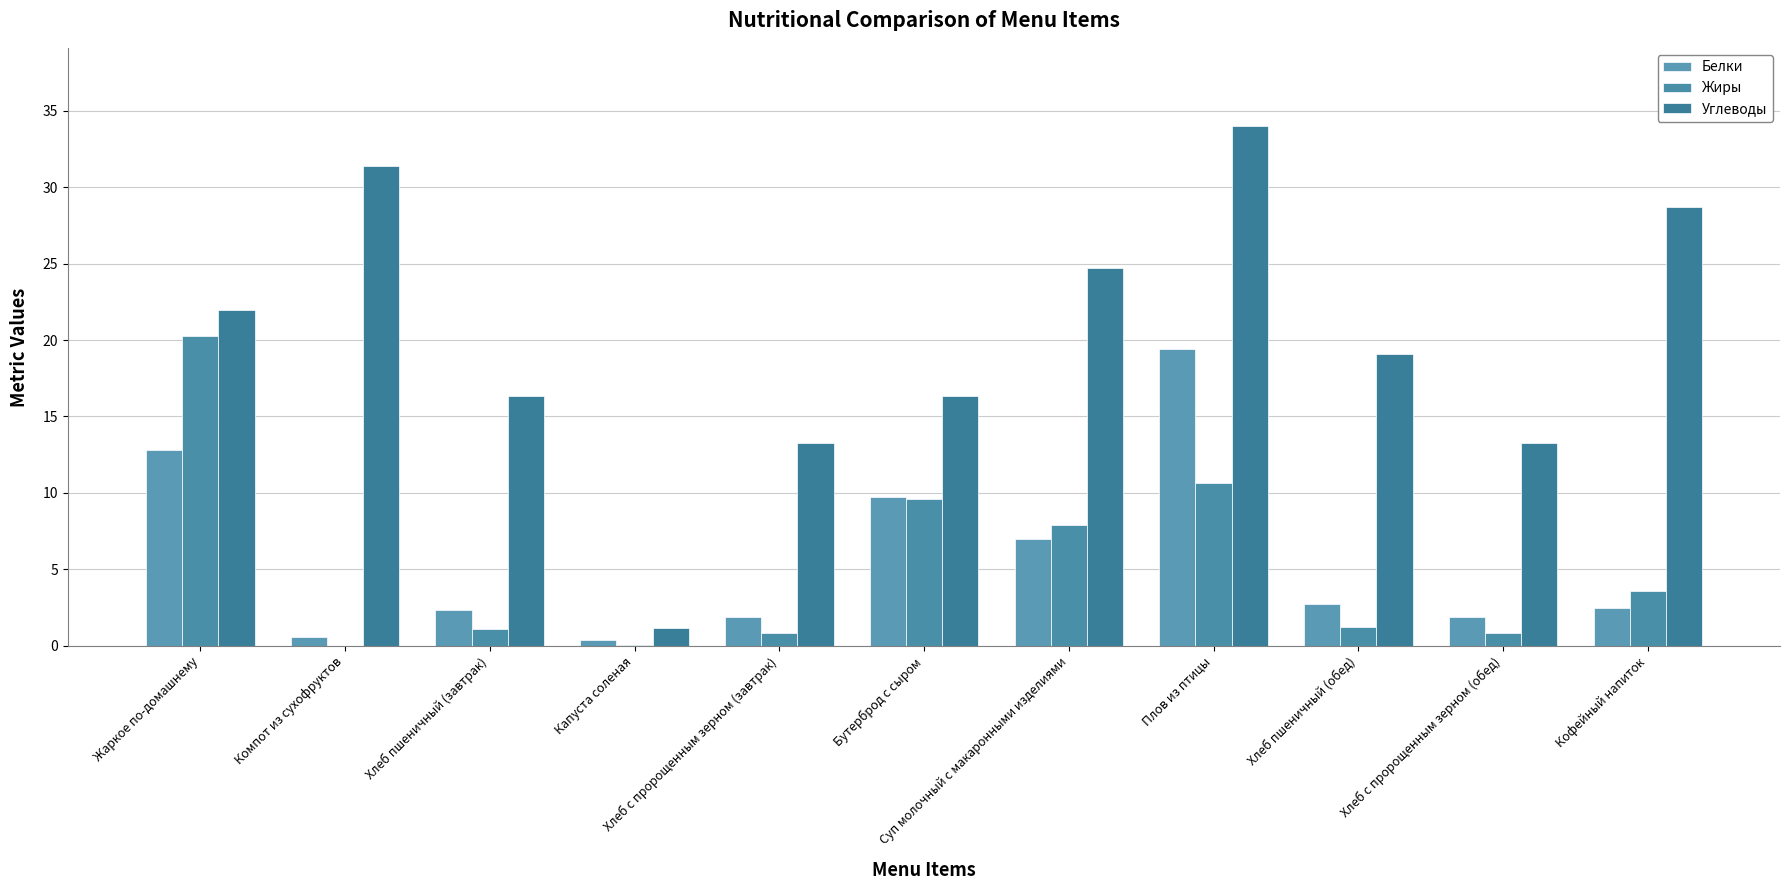

Rank the categories by Жиры value from highest to lowest.

Жаркое по-домашнему, Плов из птицы, Бутерброд с сыром, Суп молочный с макаронными изделиями, Кофейный напиток, Хлеб пшеничный (обед), Хлеб пшеничный (завтрак), Хлеб с пророщенным зерном (завтрак), Хлеб с пророщенным зерном (обед), Капуста соленая, Компот из сухофруктов